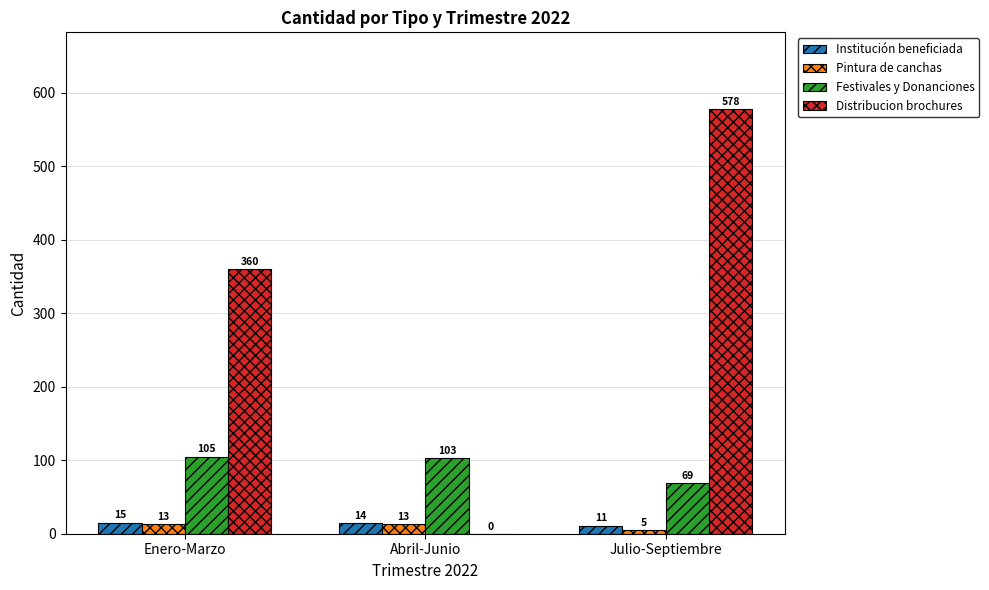

Is it true that Festivales y Donanciones equals 44 at Julio-Septiembre?

False